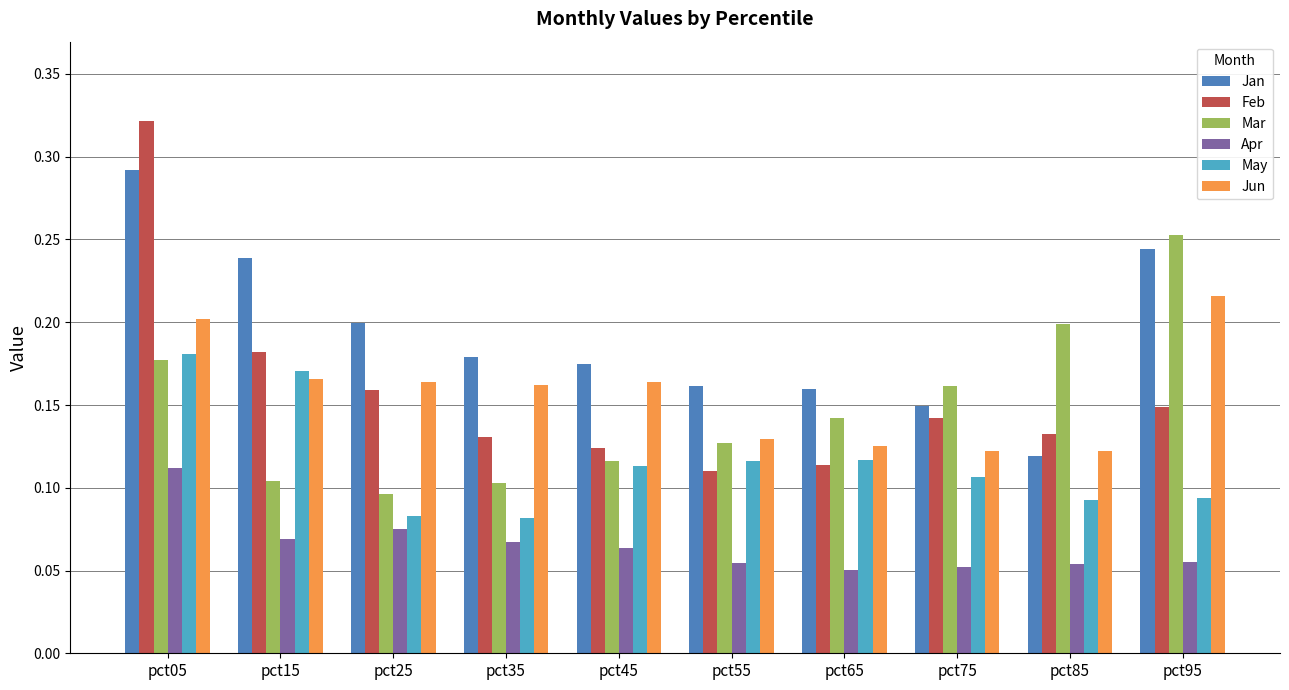

Count the Mar values in the range 0 to 1.

10